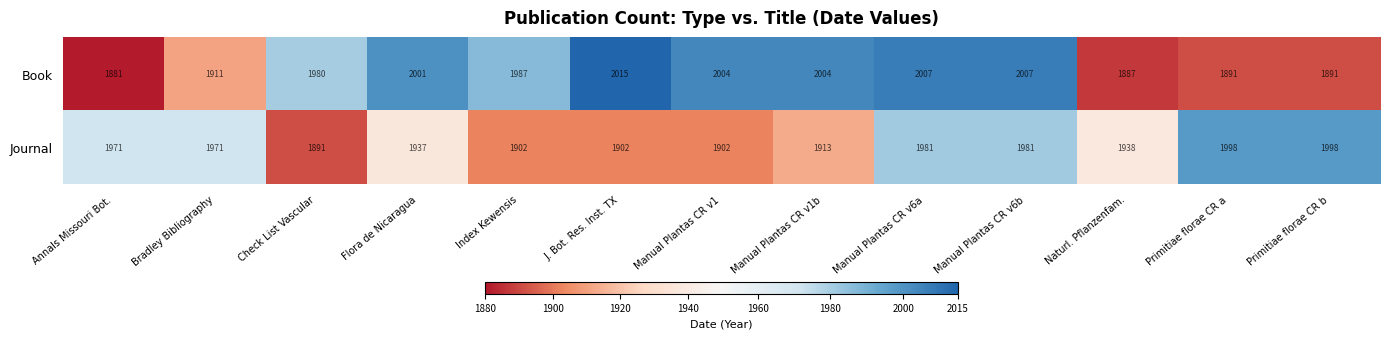

What is the smallest value displayed?

1881